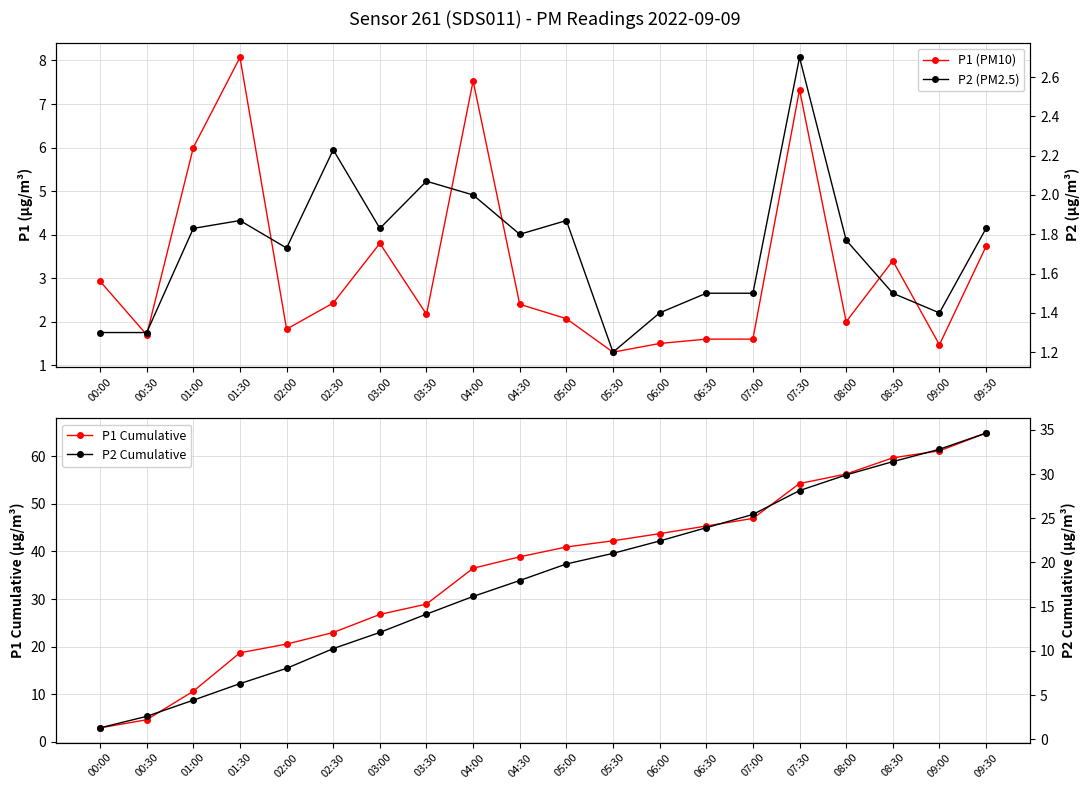

Which series changed the most between 02:30 and 08:00?

P1 Cumulative